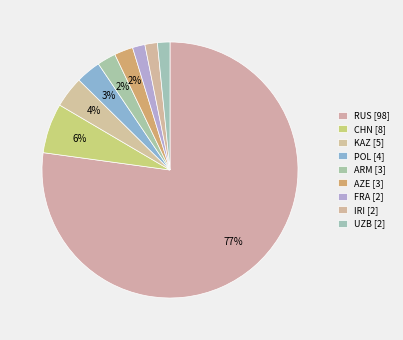

How many slices are in this pie chart?

9